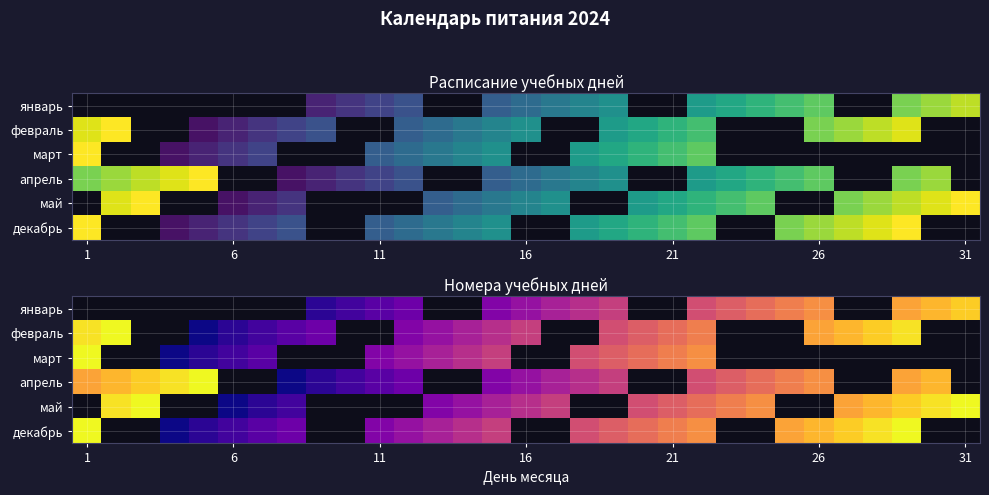

What is the minimum value for апрель?

1.0